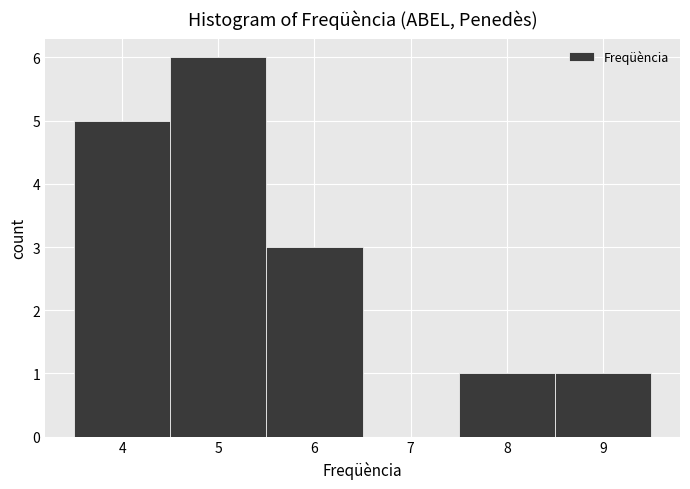

What is the height of the bar covering 3.5 to 4.5 on the x-axis? The values are not printed on the chart, so give them approximately, as read against the axis.

5